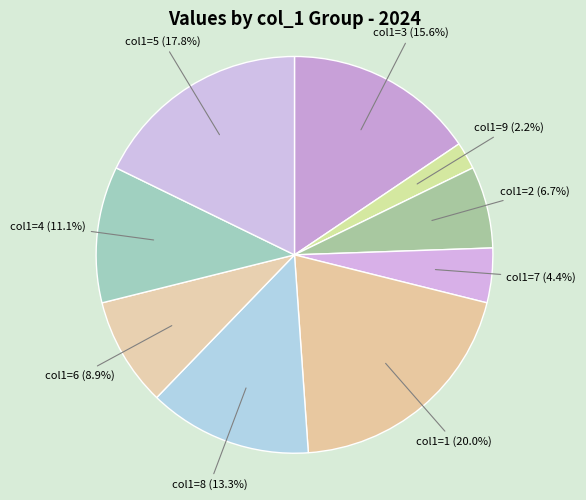

What portion of the pie excludes col1=7?

95.6%